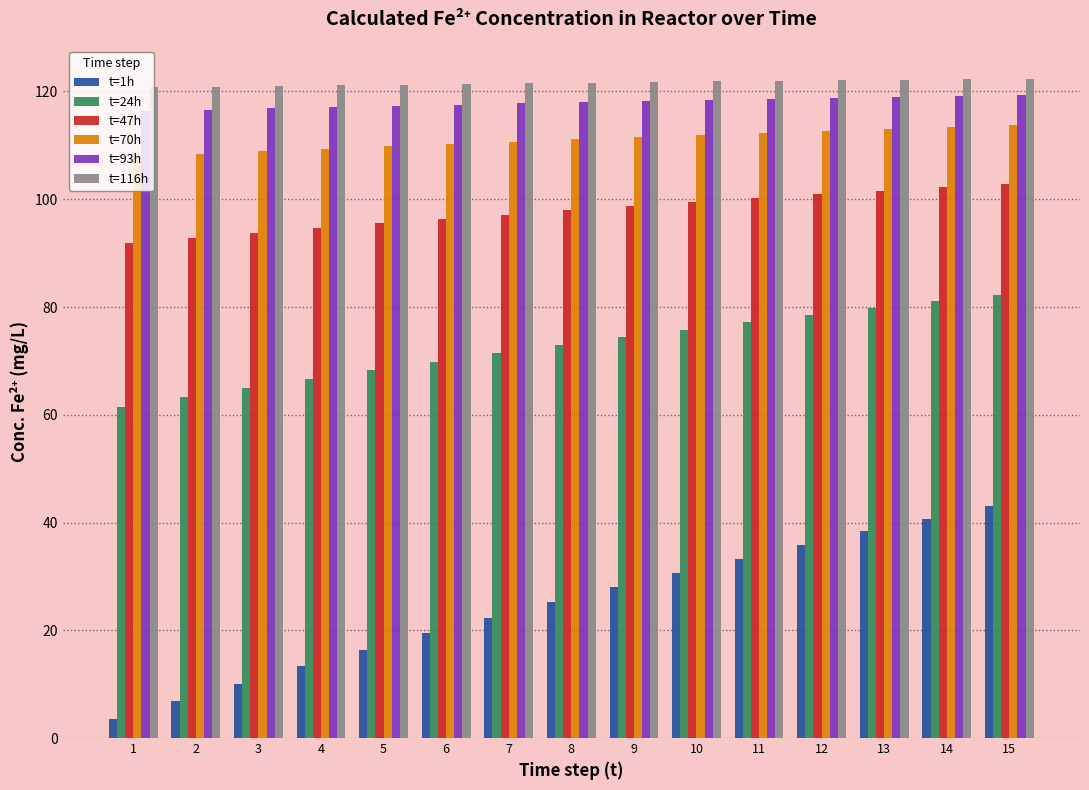

How many bars are there in each group?

6